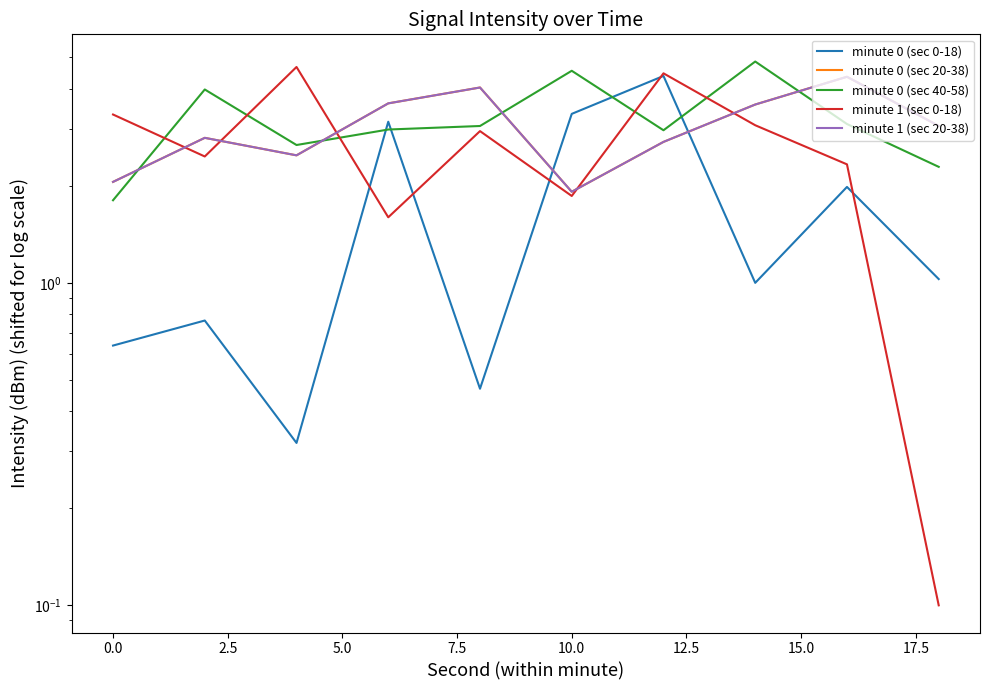

What is the smallest value displayed?

0.1